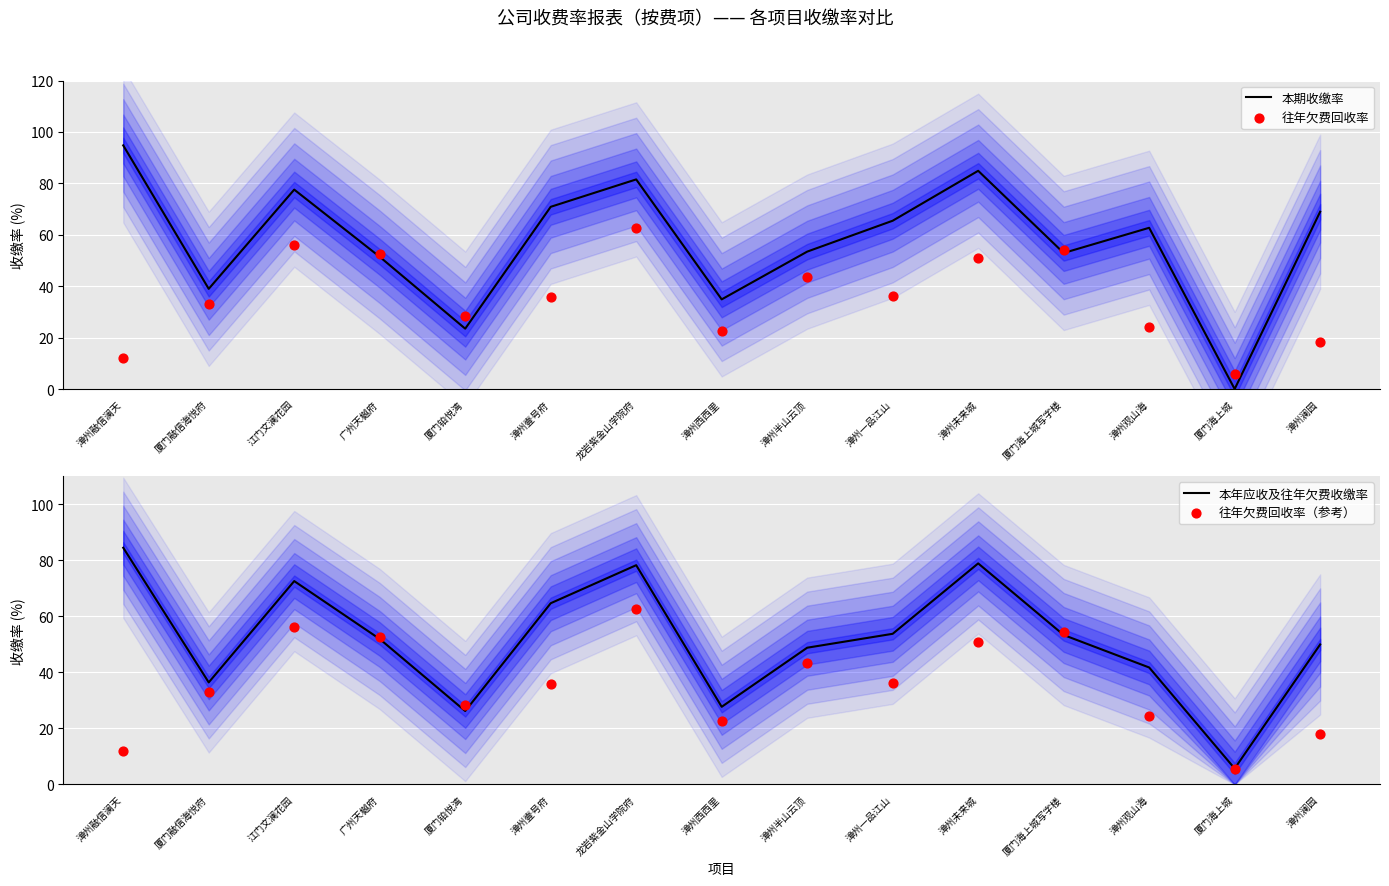

At which category is the sum across all series the highest?

龙岩紫金山学院府